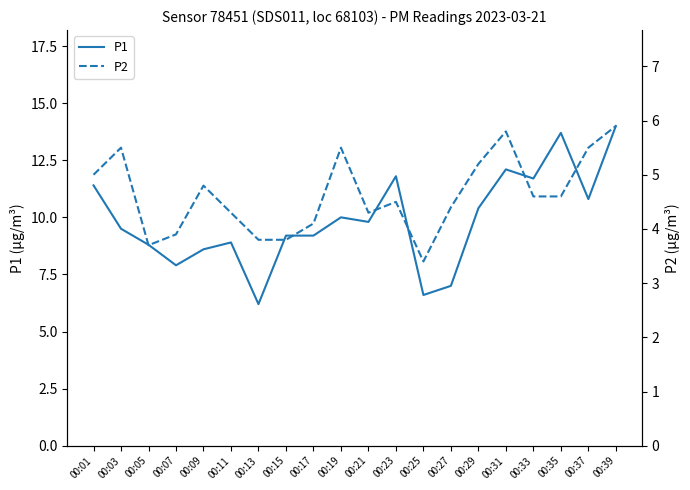

Rank the series by their maximum value, from highest to lowest.

P1, P2